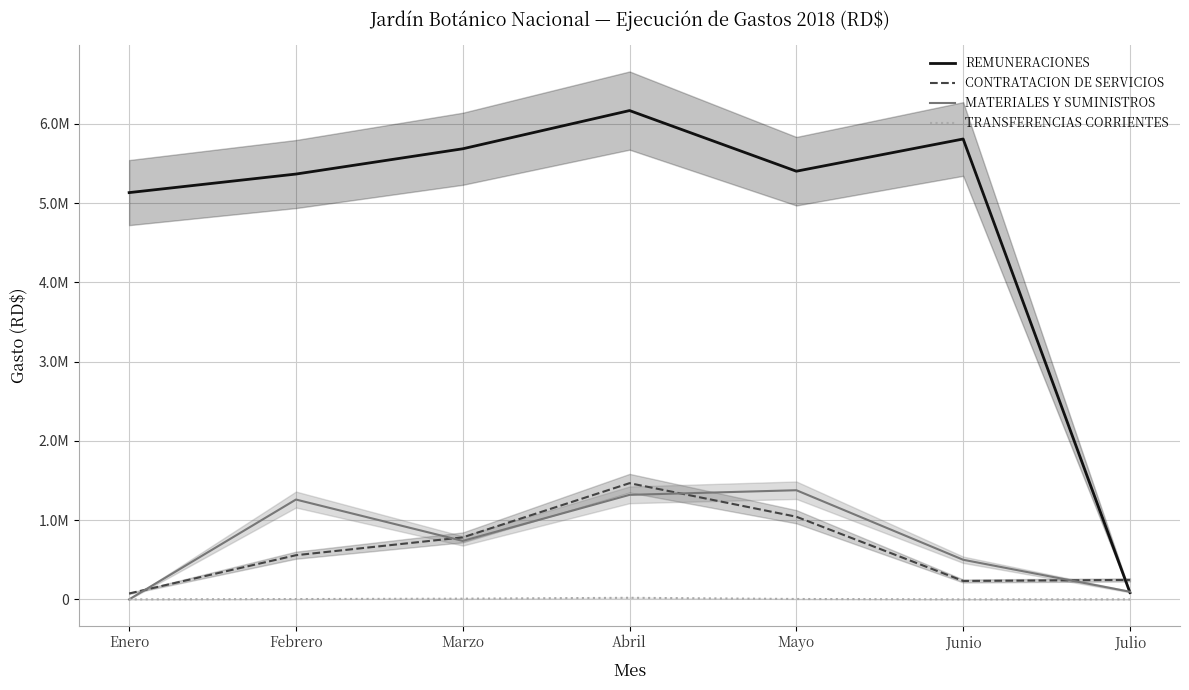

At Junio, list the series in order from smallest to largest.

TRANSFERENCIAS CORRIENTES, CONTRATACION DE SERVICIOS, MATERIALES Y SUMINISTROS, REMUNERACIONES